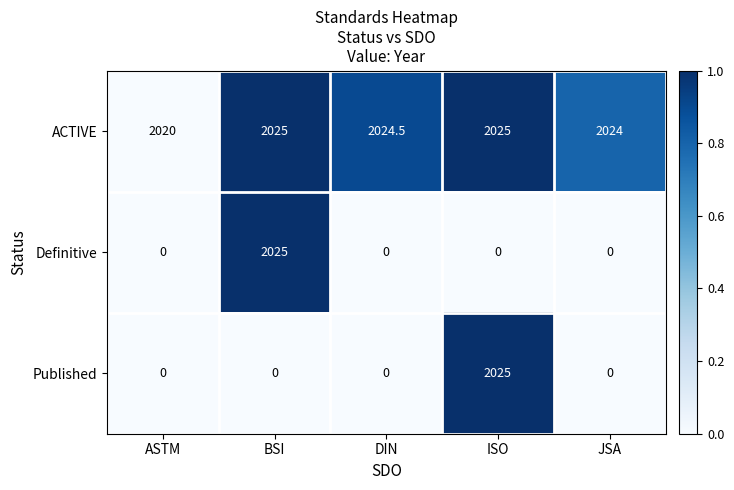

What is the sum of the Definitive values at BSI and ISO?

2025.0